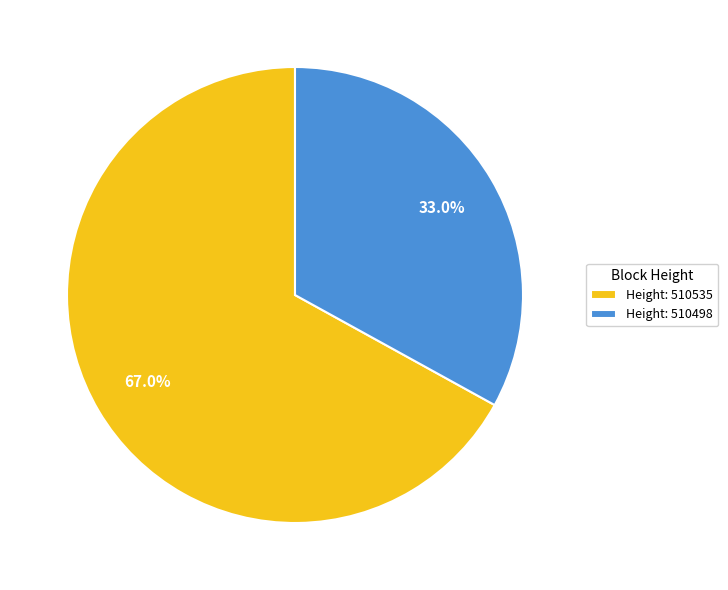

Is there a majority slice in this chart?

Yes